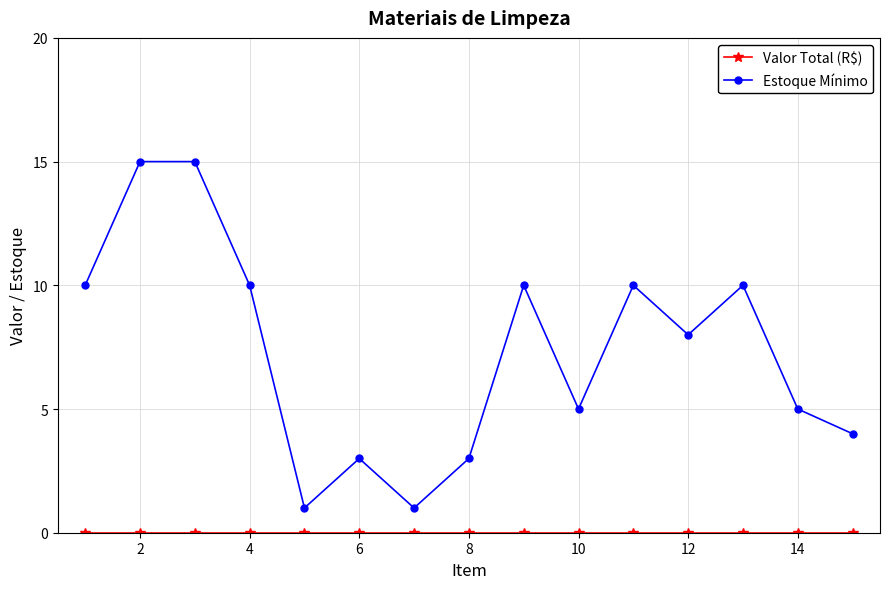

What is the maximum value for Estoque Mínimo?

15